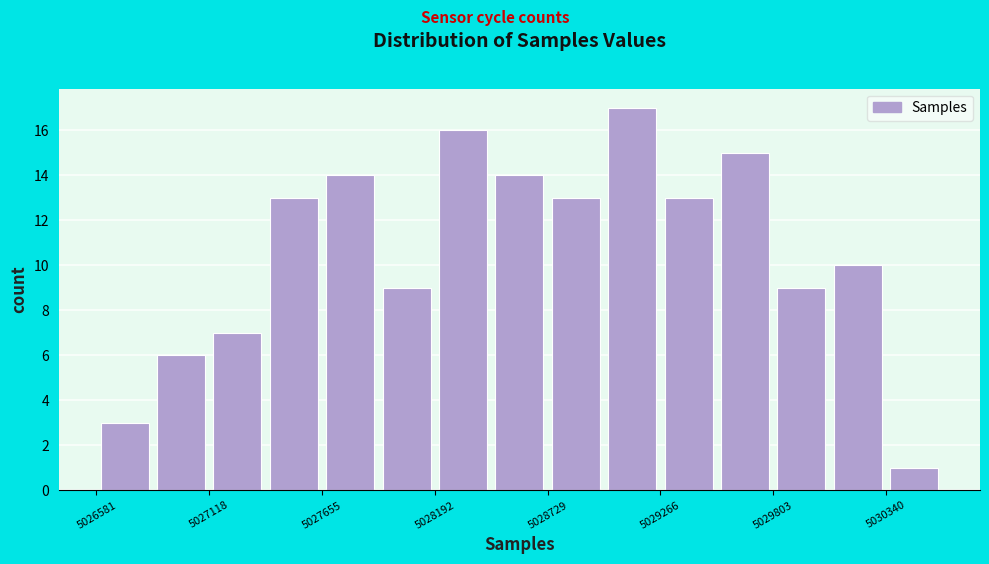

Read against the x-axis, roughly where is the centre of the tallest bar?

5029100